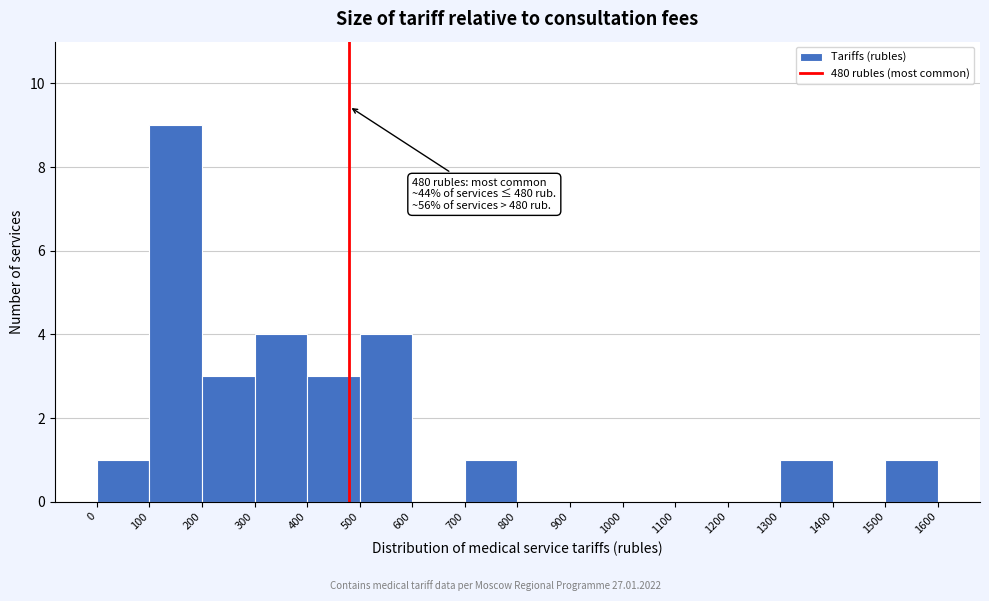

Over which range of the x-axis is the bar tallest?

100 to 200